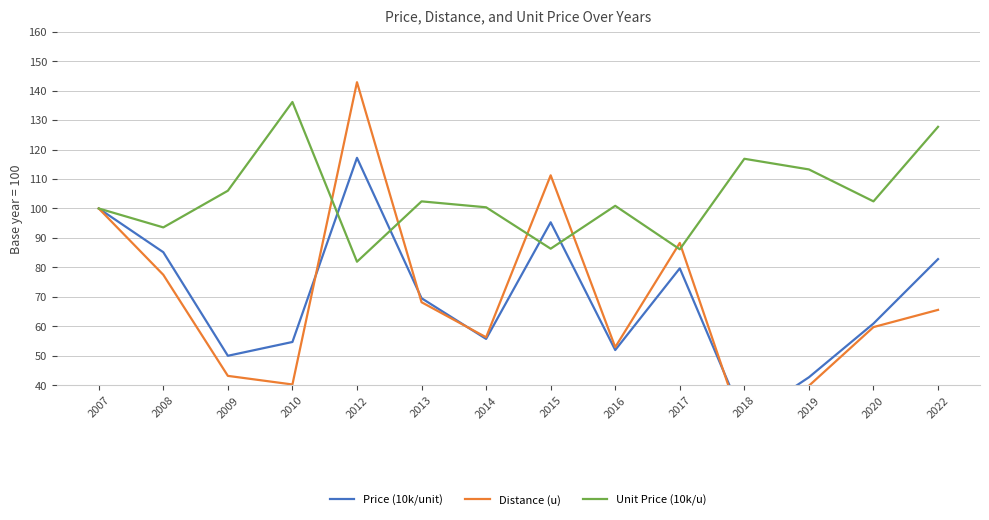

At which label does Distance (u) first exceed 65?

2007